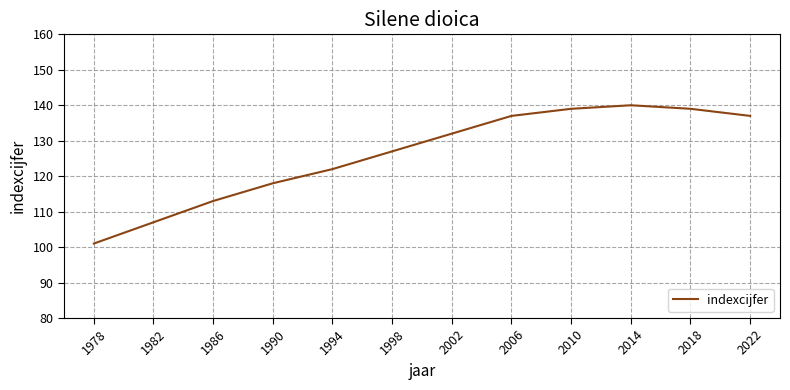

What is the sum of all values?

1512